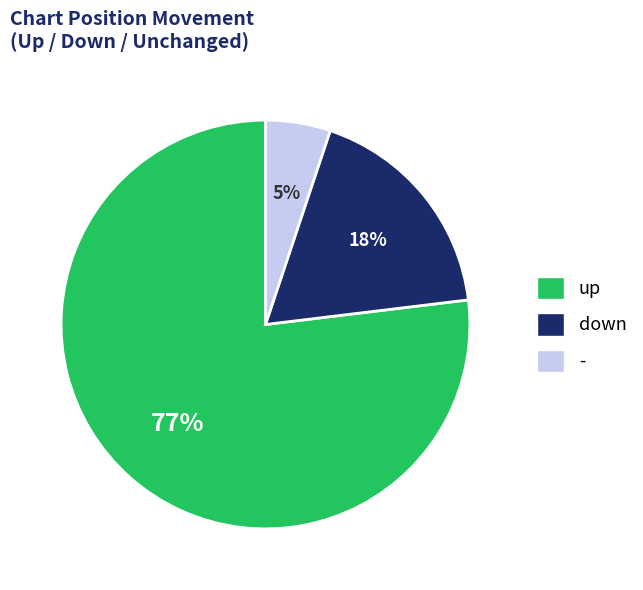

Is there a majority slice in this chart?

Yes